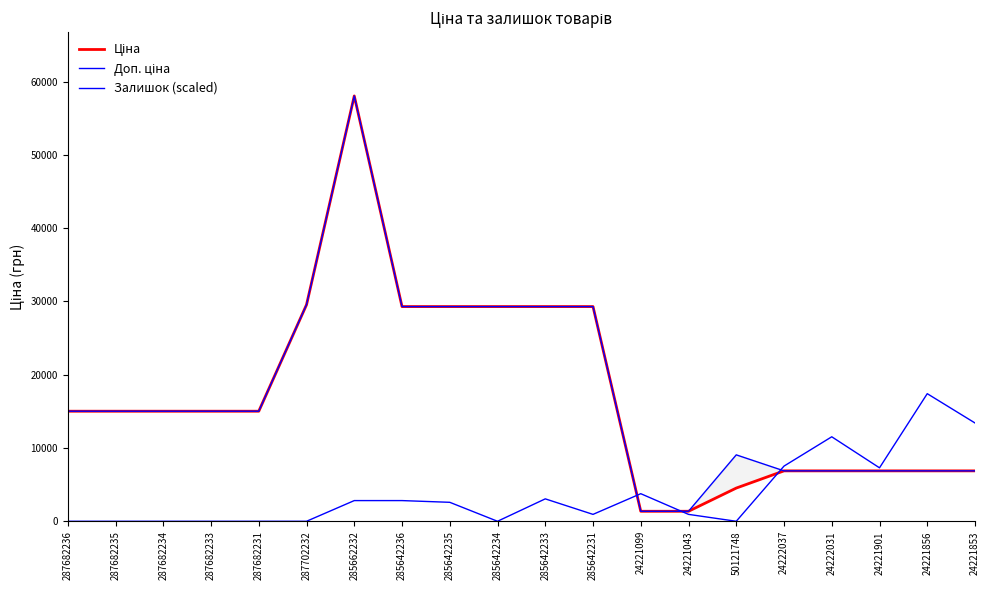

At which label is Залишок (scaled) closest to 8705?

24222037